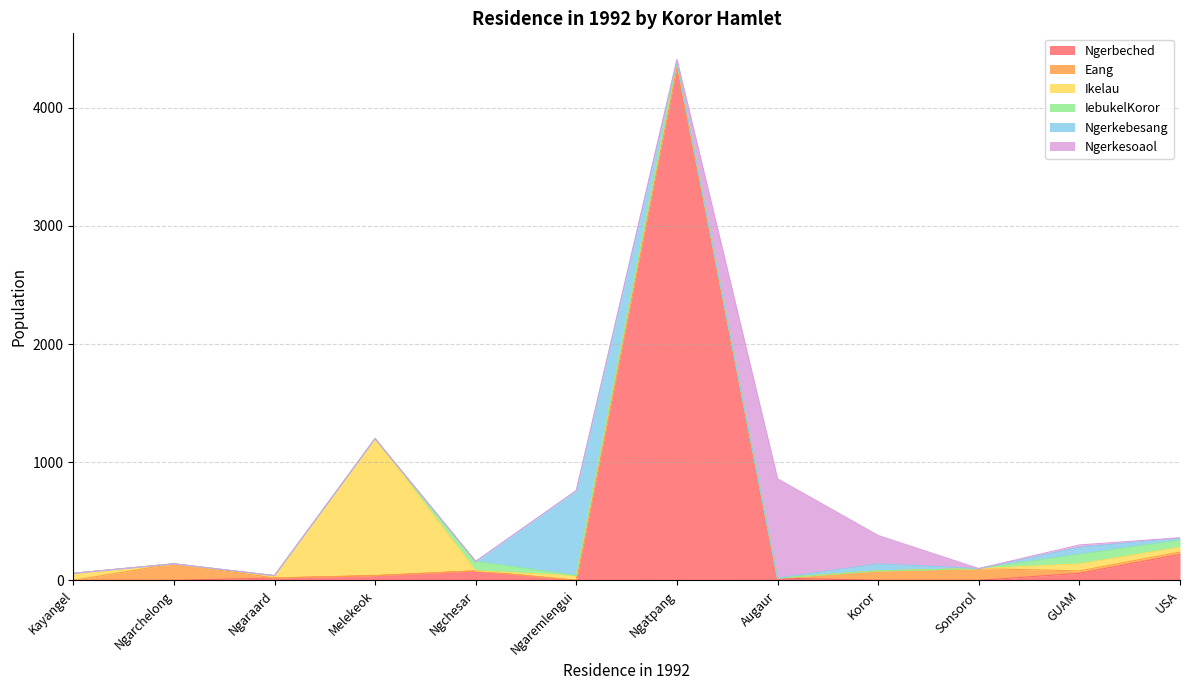

What are all the series names shown in the legend?

Ngerbeched, Eang, Ikelau, IebukelKoror, Ngerkebesang, Ngerkesoaol